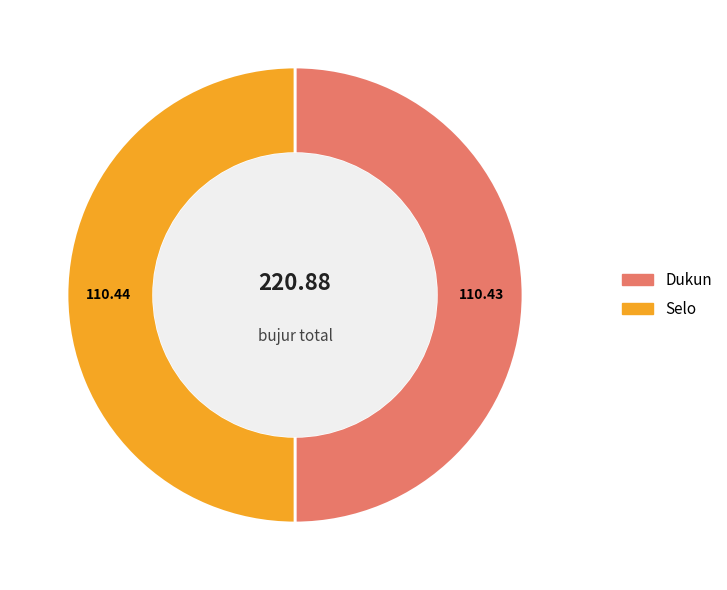

Do Selo and Dukun together represent more than half of the pie?

Yes